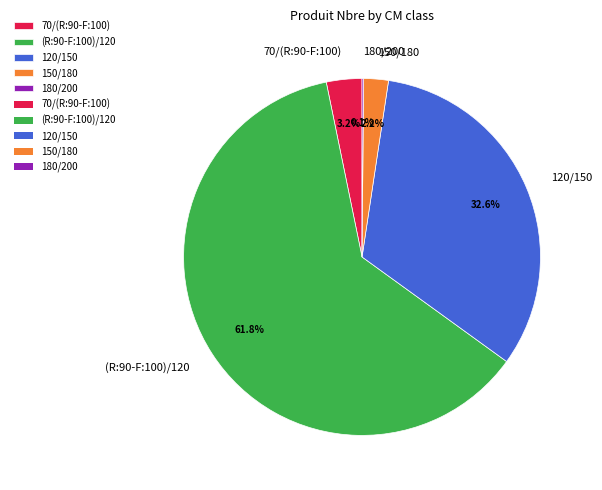

Is it true that (R:90-F:100)/120 is 62% of the pie?

True